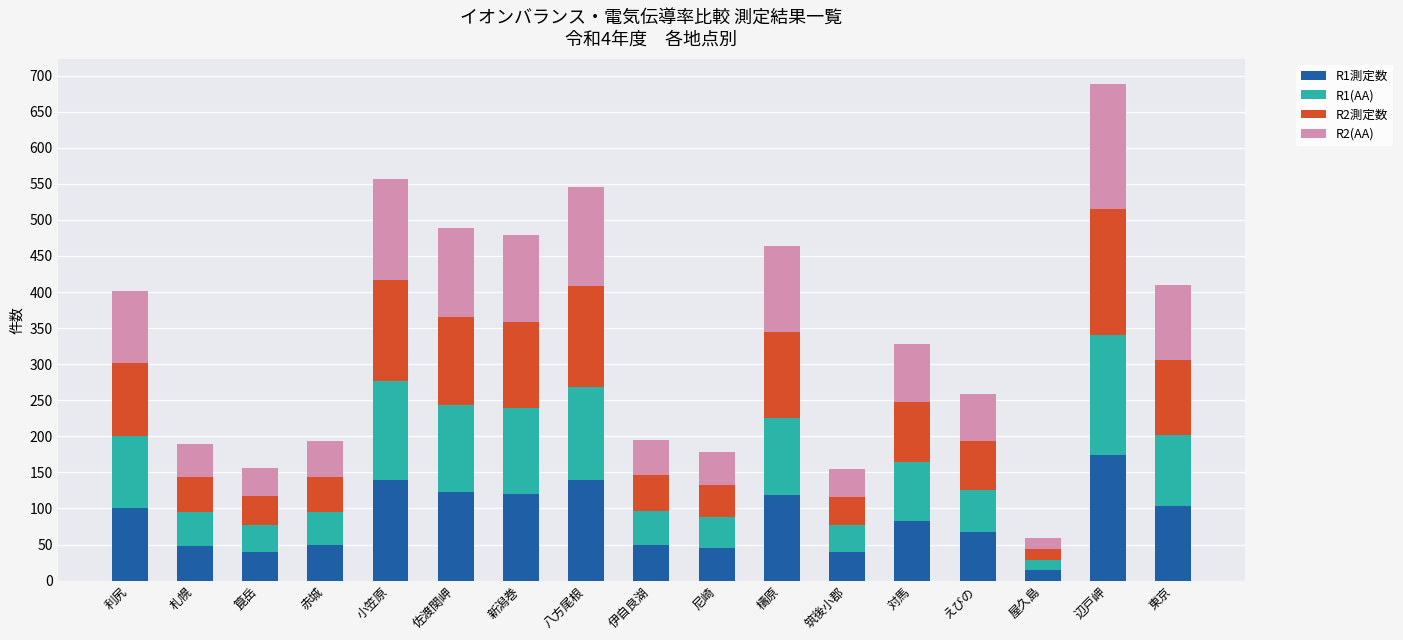

What is the maximum value for R1測定数?

174